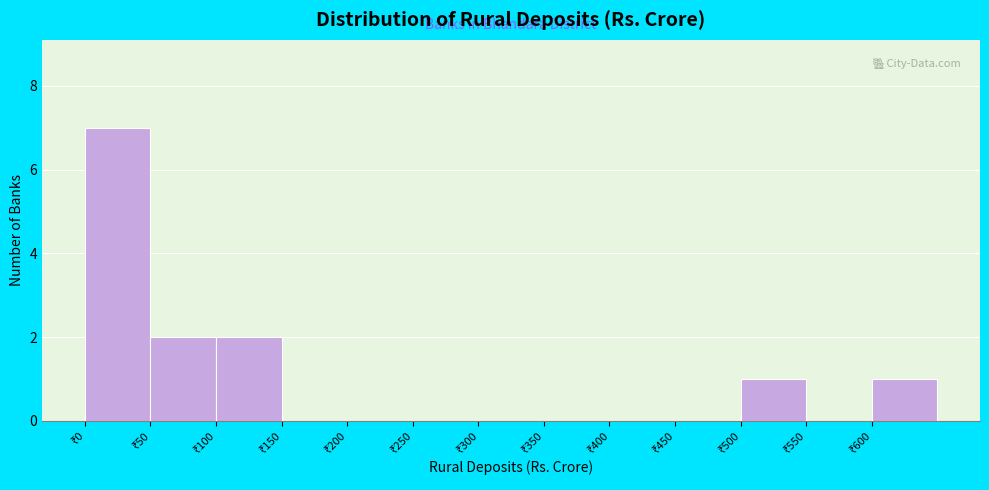

Reading left to right, transcribe this chart: for each bar, give the range it covers on the x-axis and its height. The values are not printed on the chart, so give them approximately, as read against the axis.

0 to 50: 7
50 to 100: 2
100 to 150: 2
150 to 200: 0
200 to 250: 0
250 to 300: 0
300 to 350: 0
350 to 400: 0
400 to 450: 0
450 to 500: 0
500 to 550: 1
550 to 600: 0
600 to 650: 1